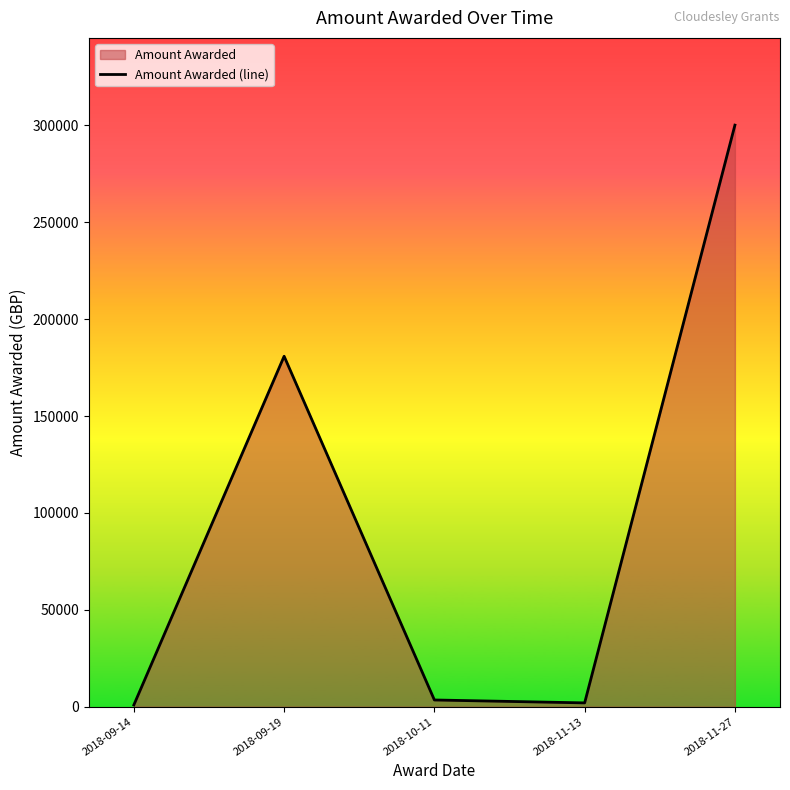

Where does the data first go above 3500?

2018-09-19